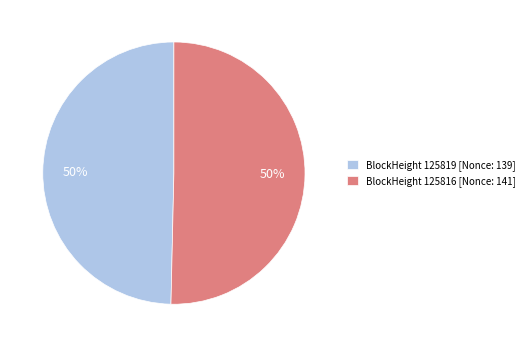

What is the ratio of the value at BlockHeight 125816 [Nonce: 141] to the value at BlockHeight 125819 [Nonce: 139]?

1.0